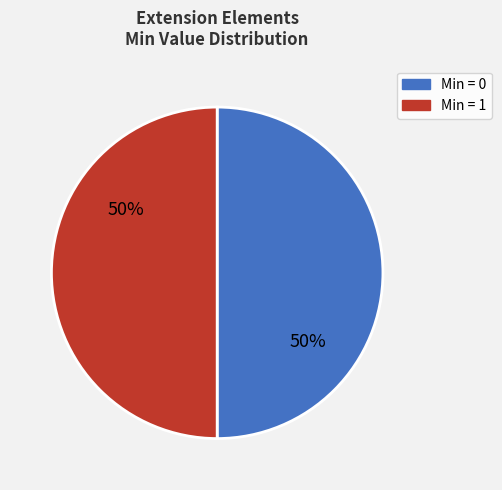

Count the number of slices in the pie.

2